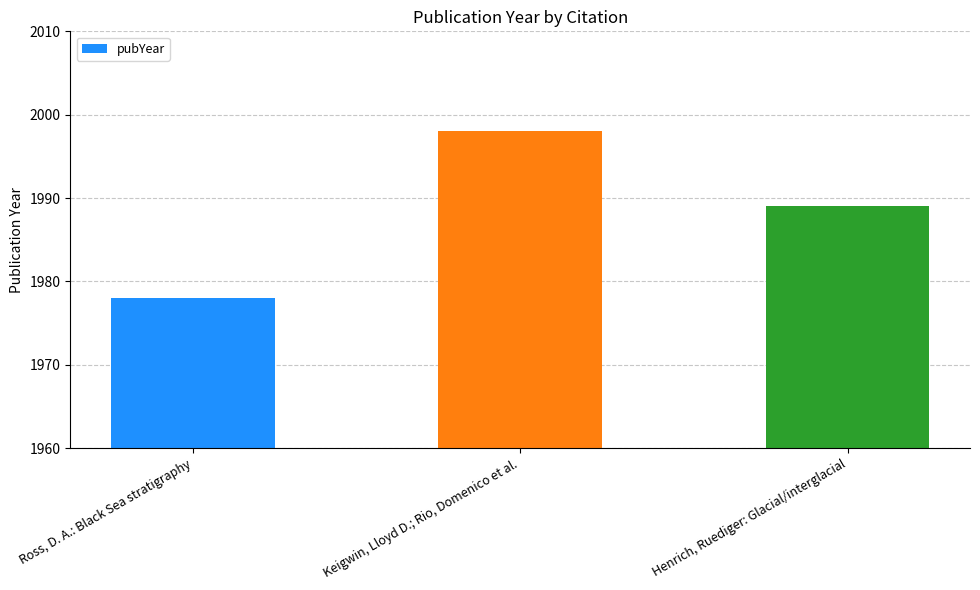

List the labels in order of value, largest first.

Keigwin, Lloyd D.; Rio, Domenico et al., Henrich, Ruediger: Glacial/interglacial, Ross, D. A.: Black Sea stratigraphy